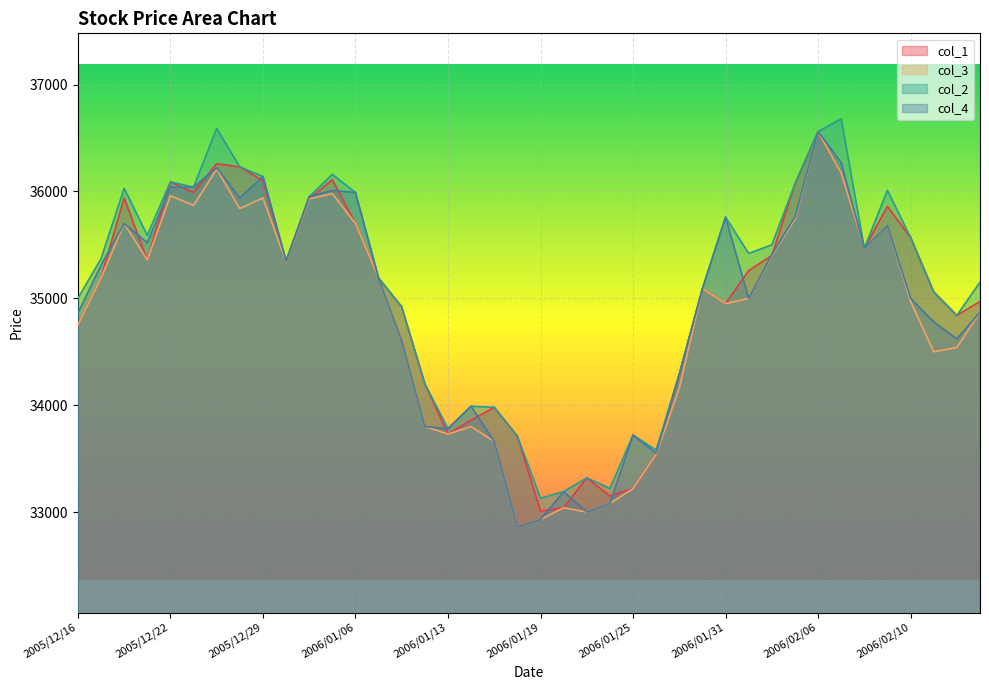

True or false: col_3 and col_1 intersect in this chart.

False